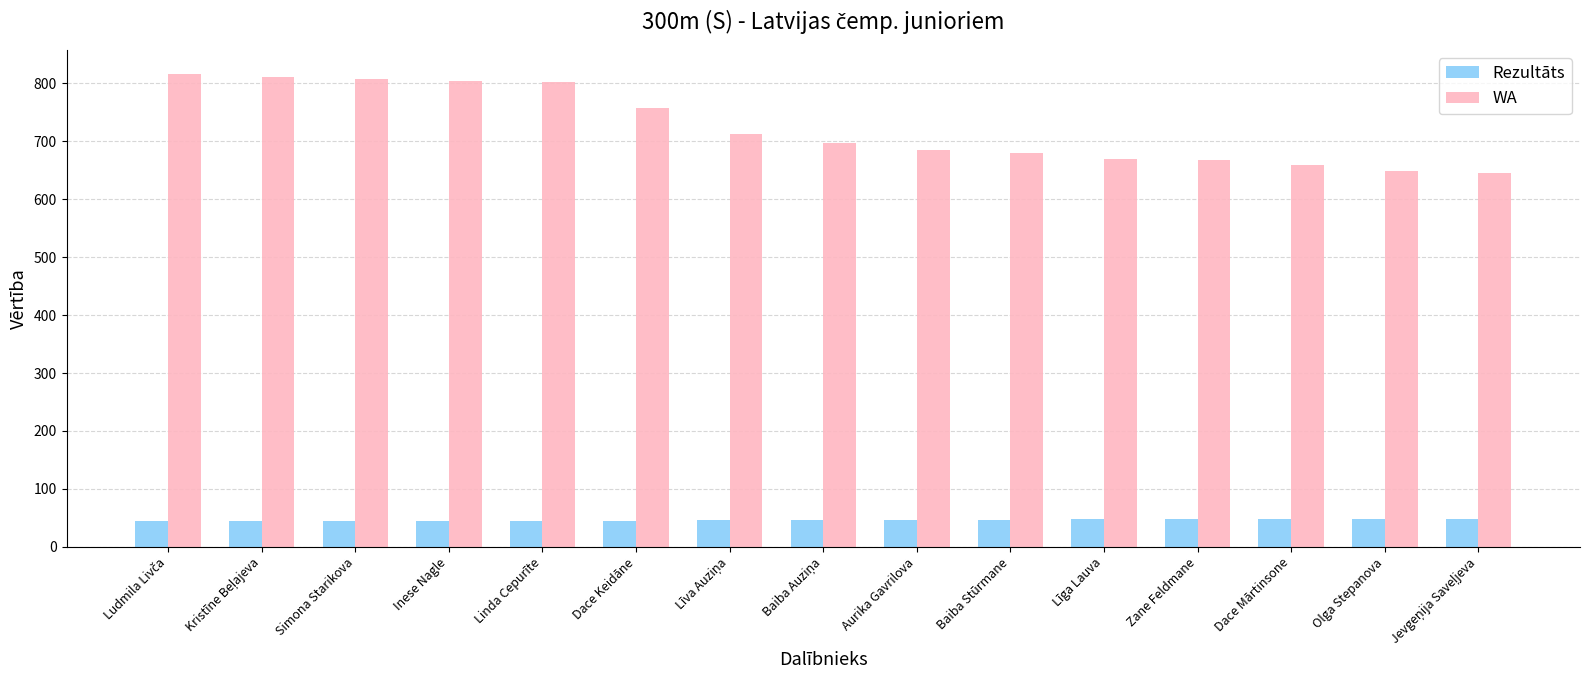

What is the difference between the maximum and minimum values in the WA series?

171.0